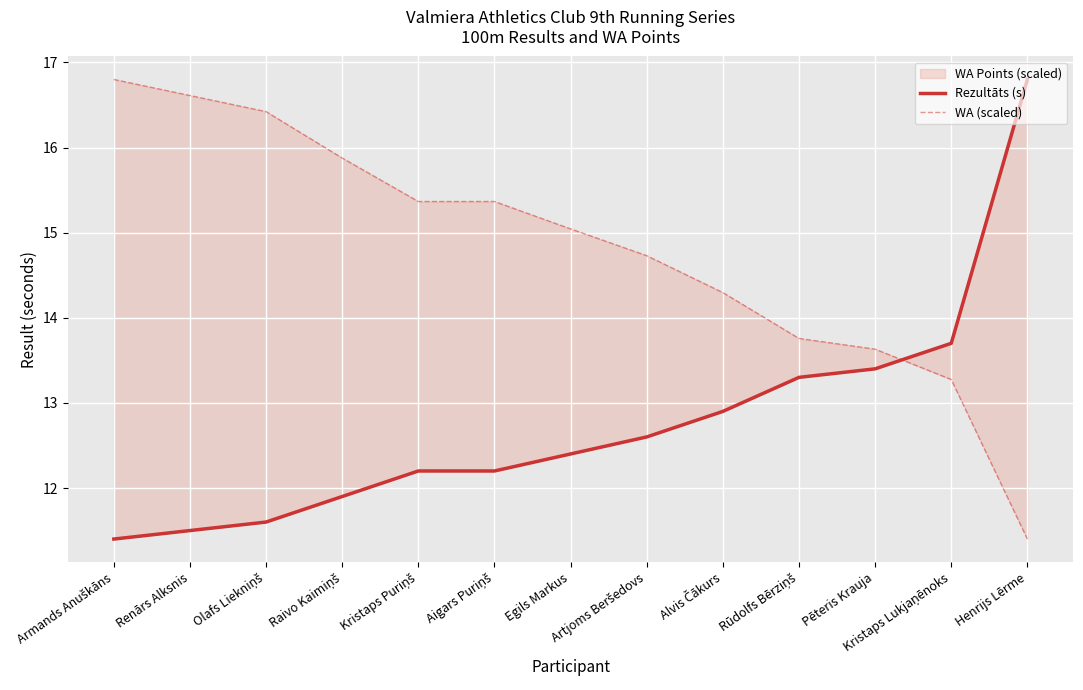

At which category does the chart reach its minimum across all series?

Armands Anuškāns